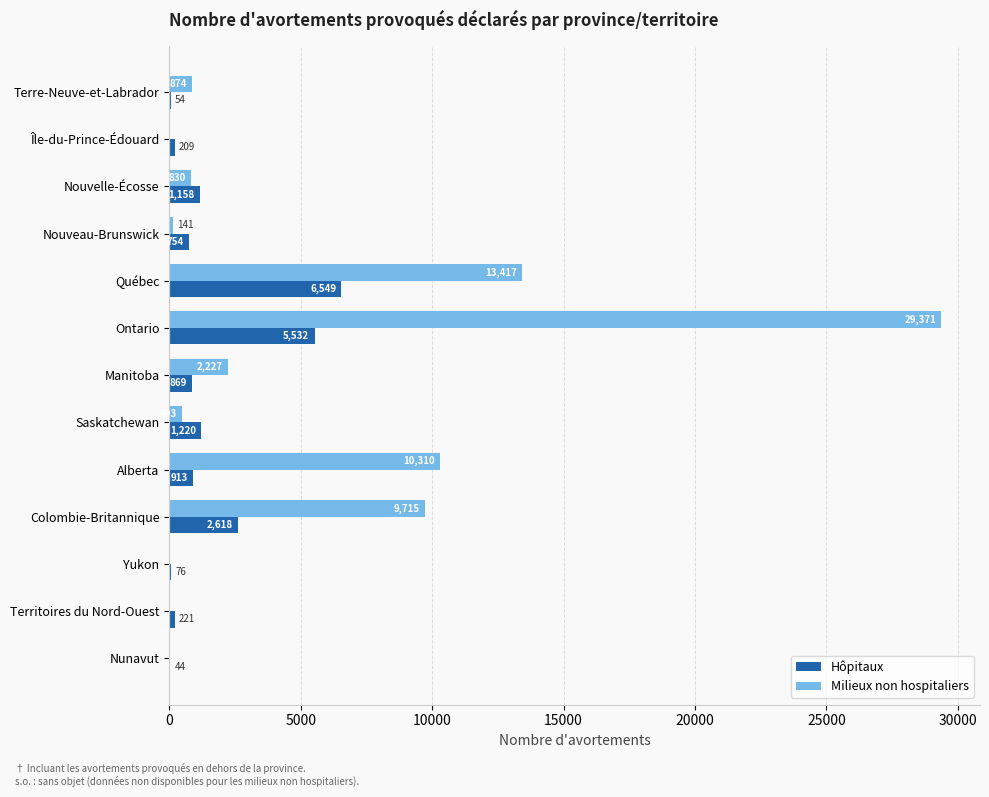

Is it true that Hôpitaux equals 1894 at Ontario?

False